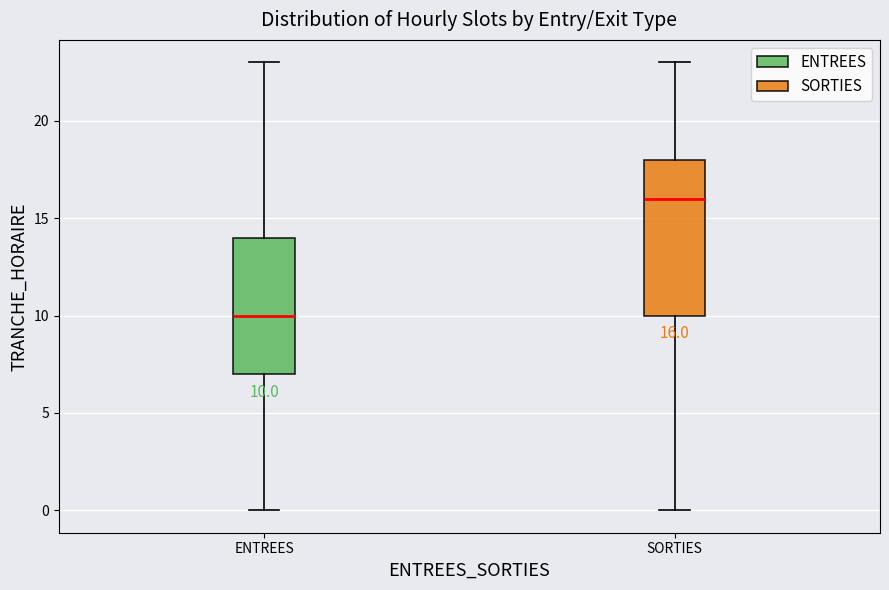

Which box is the tallest, from its lower edge to its upper edge?

SORTIES